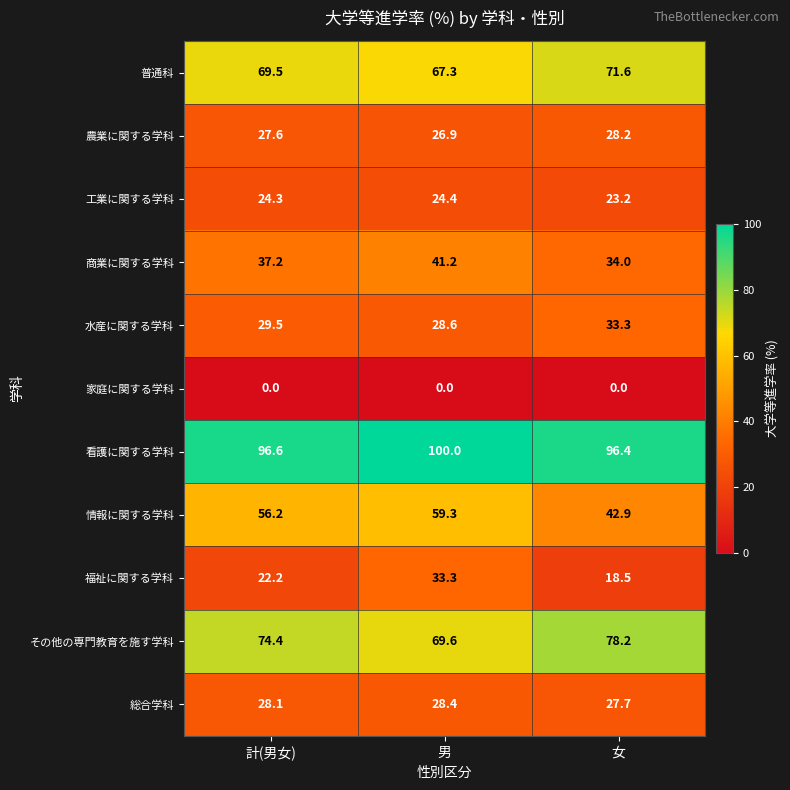

Rank the series at 男 from highest to lowest value.

看護に関する学科, その他の専門教育を施す学科, 普通科, 情報に関する学科, 商業に関する学科, 福祉に関する学科, 水産に関する学科, 総合学科, 農業に関する学科, 工業に関する学科, 家庭に関する学科